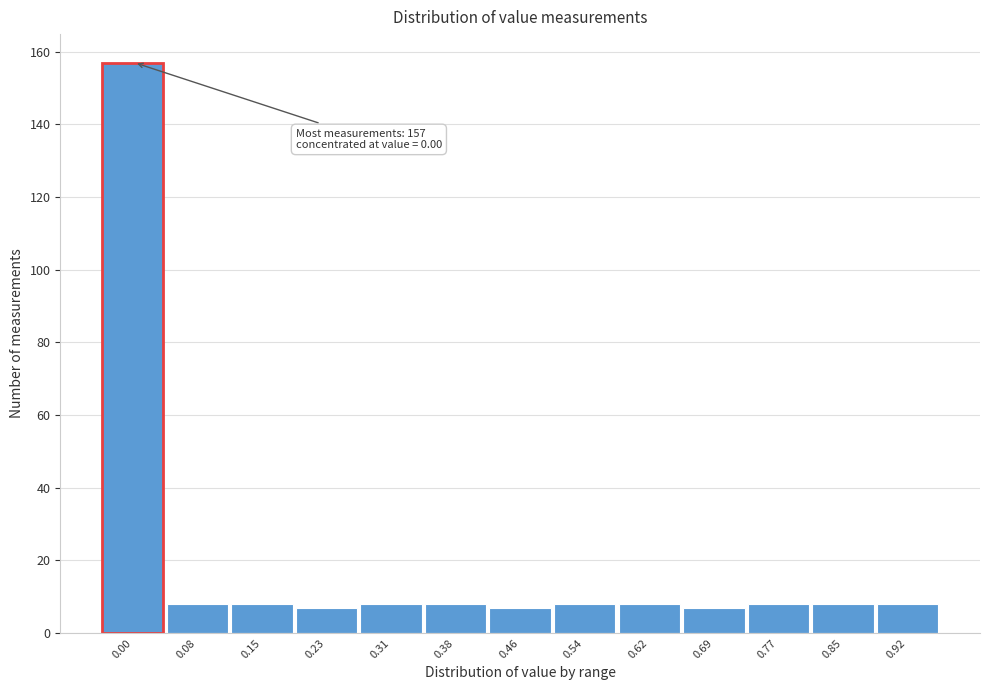

Reading left to right, transcribe all the data shown in this chart.

0.00=157	0.08=8	0.15=8	0.23=7	0.31=8	0.38=8	0.46=7	0.54=8	0.62=8	0.69=7	0.77=8	0.85=8	0.92=8